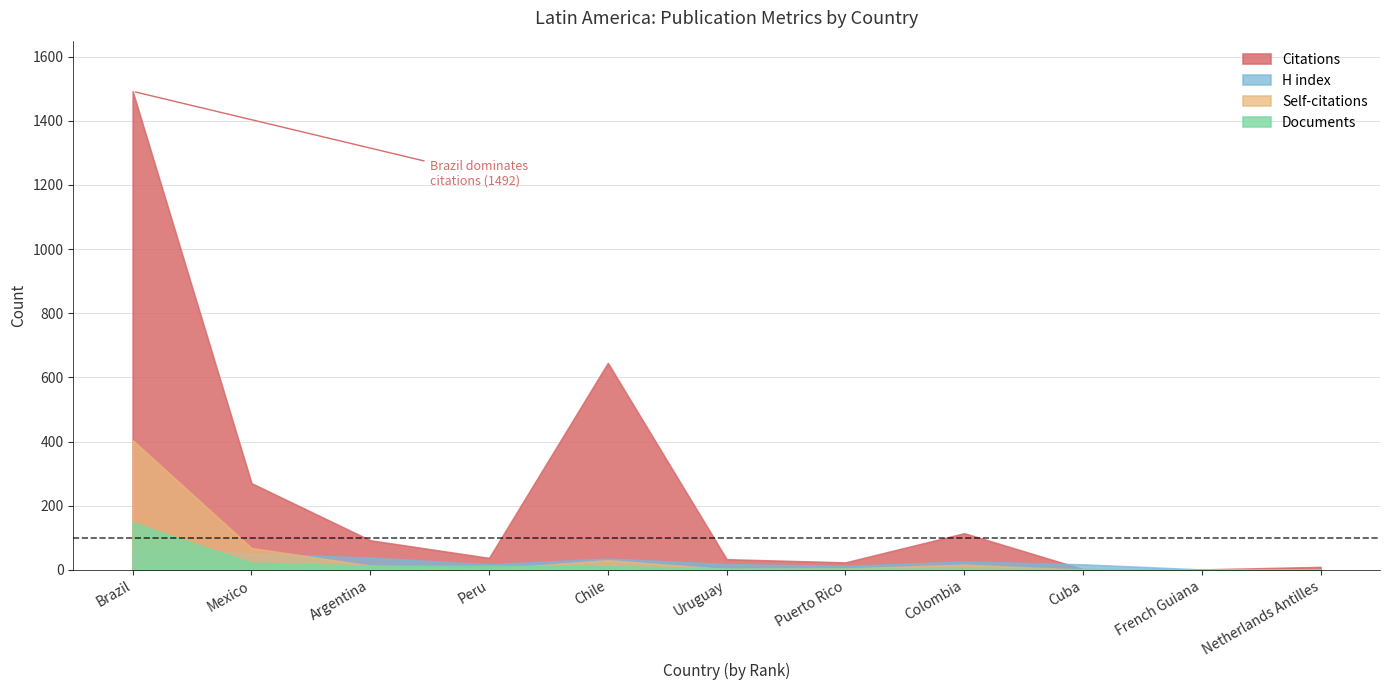

What are all the series names shown in the legend?

Citations, H index, Self-citations, Documents